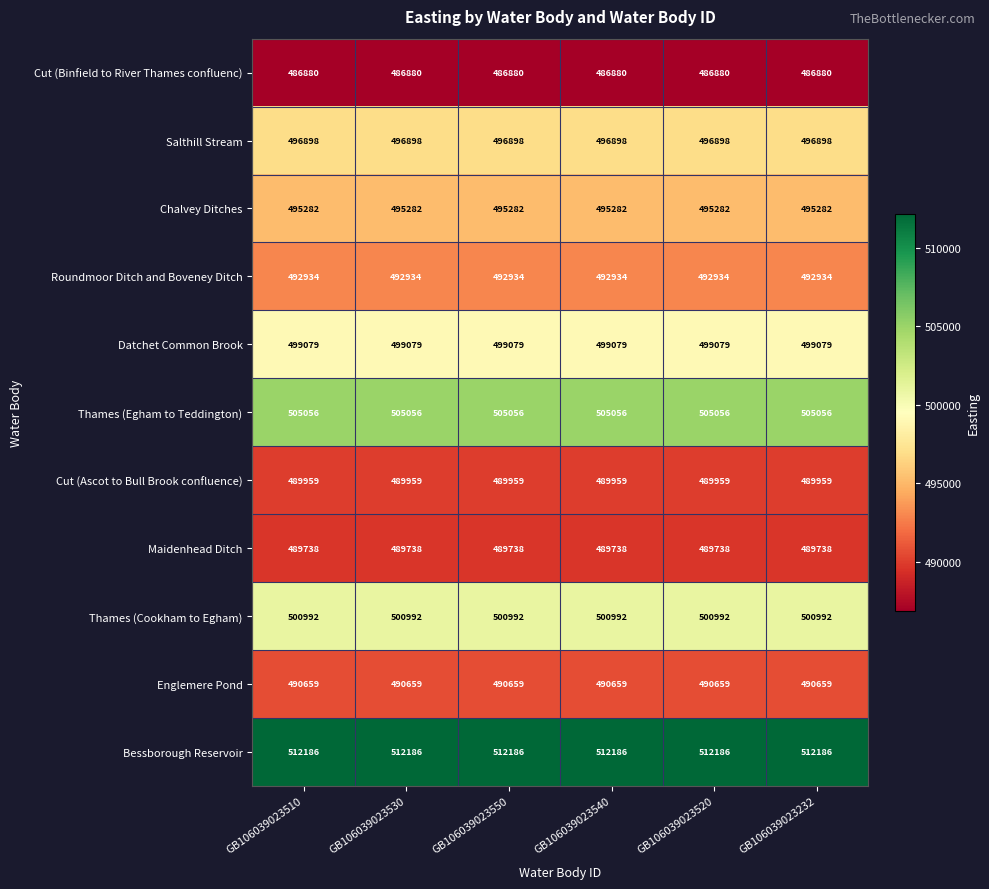

At how many categories does at least one series exceed 509535?

6